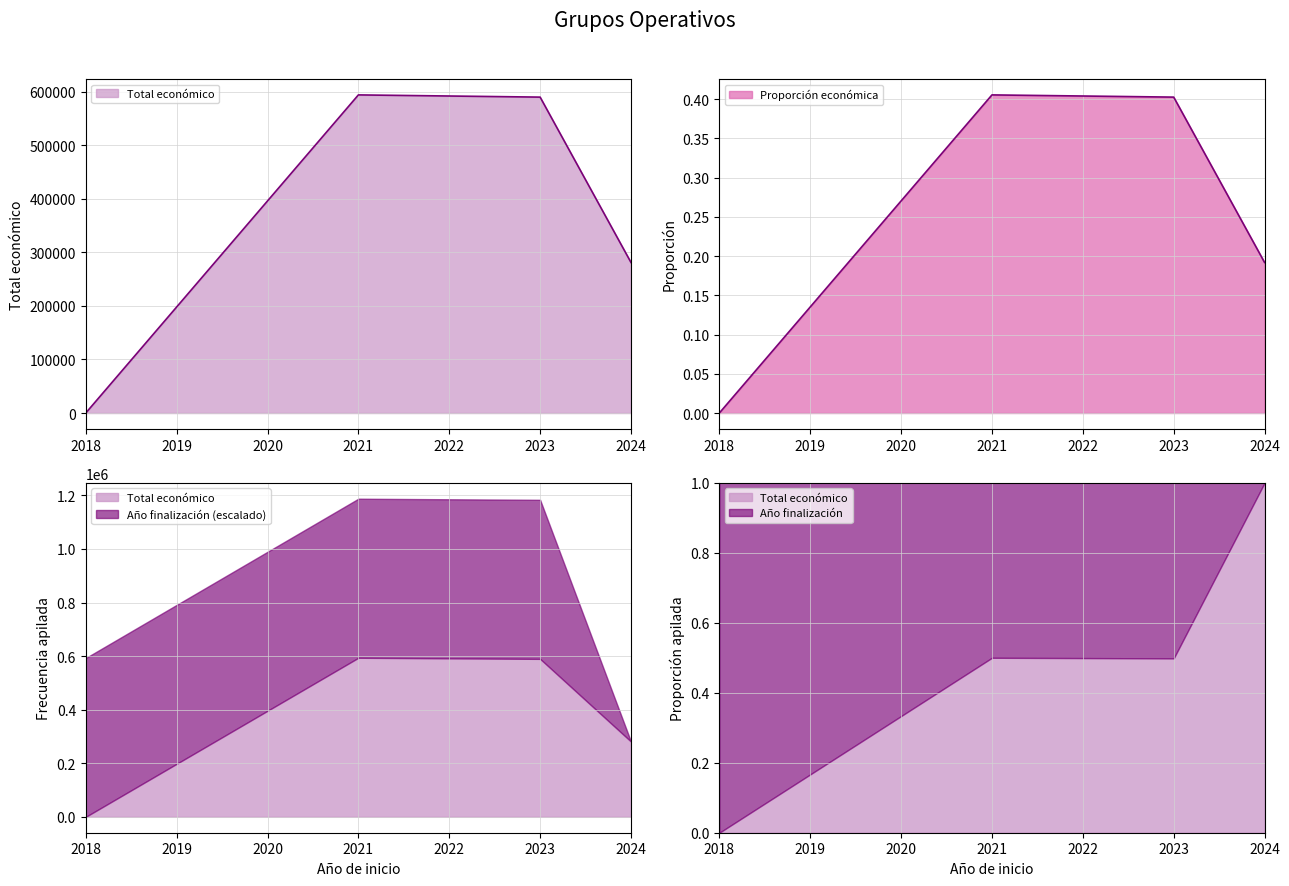

True or false: the data shows 327917 at 2021.

False